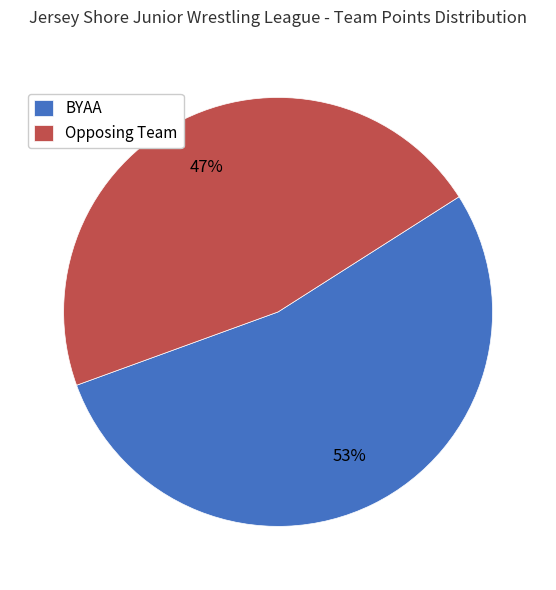

To the nearest percent, what is the average slice percentage?

50%